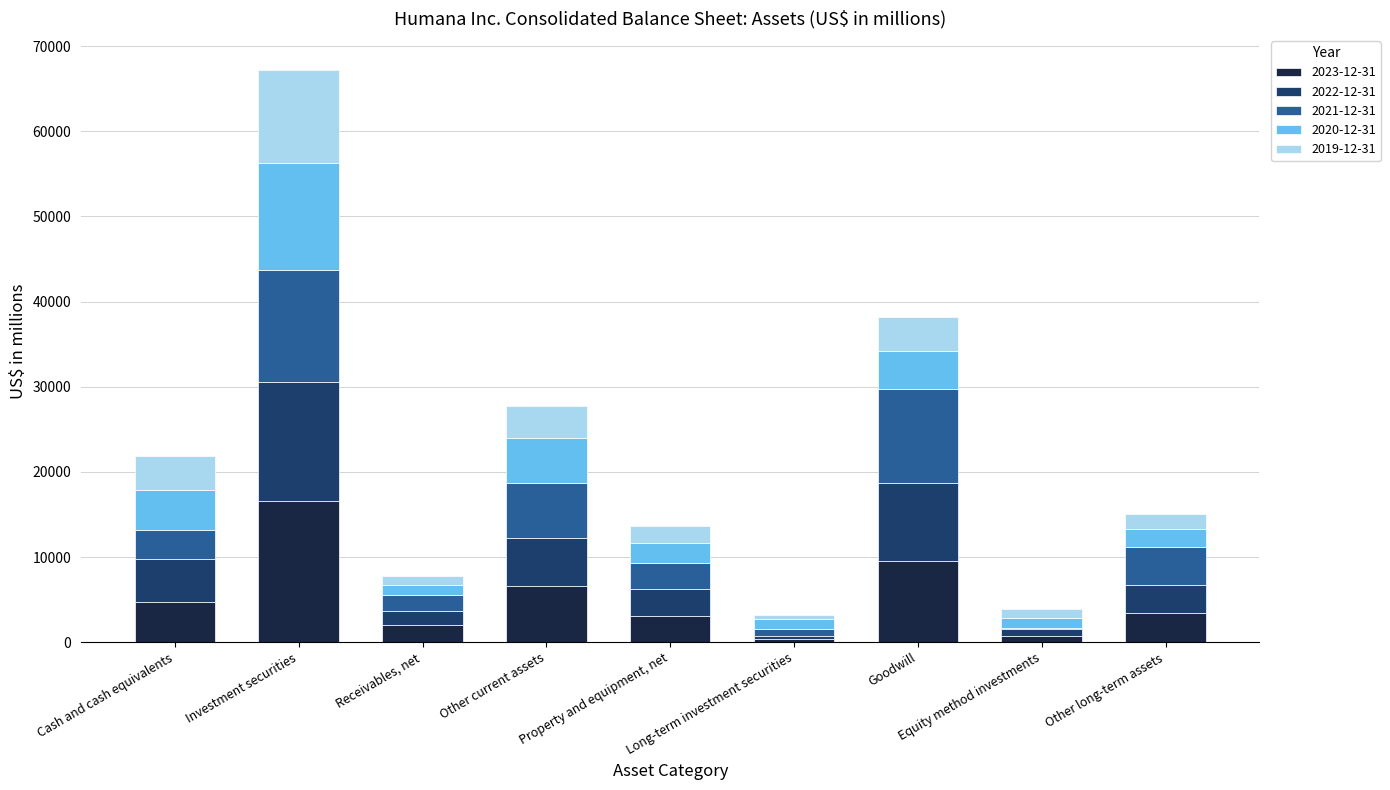

What is the total value across all series at Investment securities?

67225